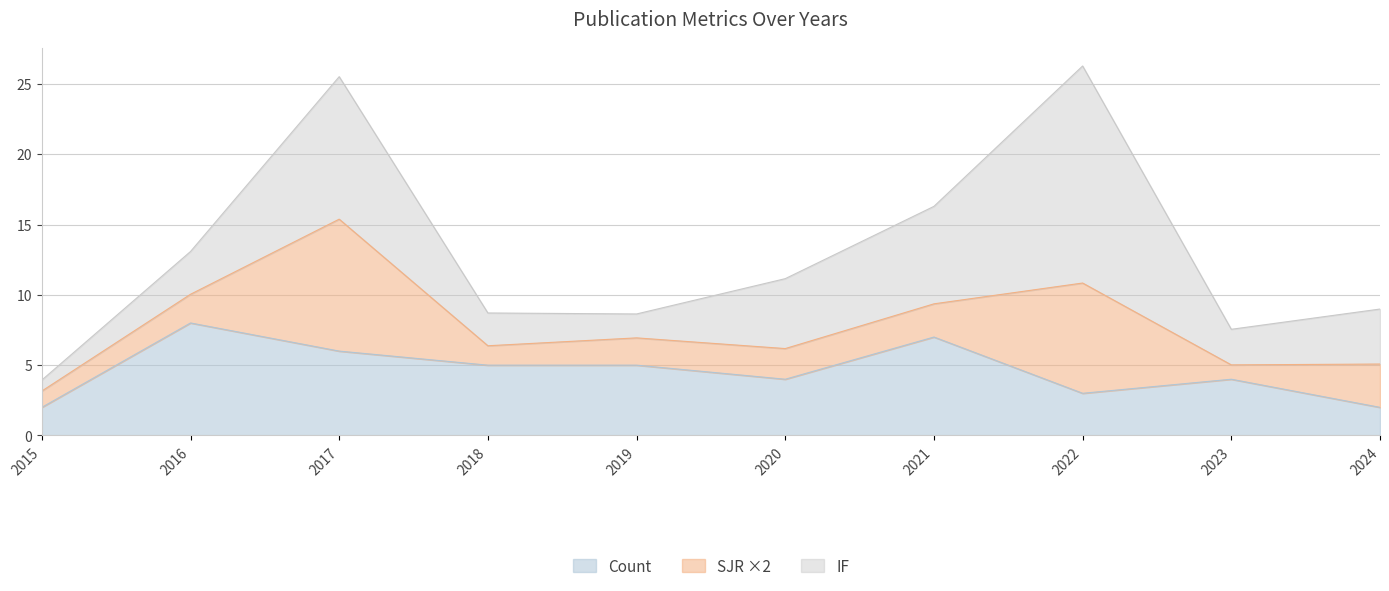

At which category is the sum across all series the highest?

2022